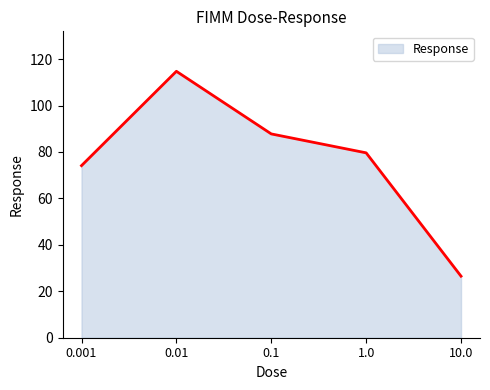

What value does the data have at 1.0?

79.6